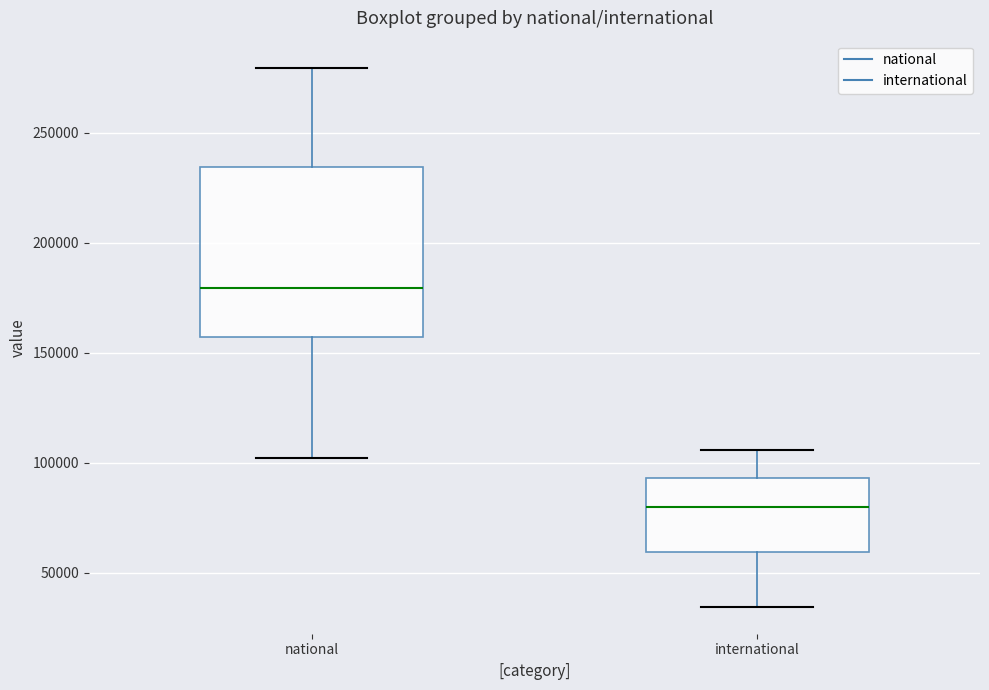

Which box has the highest median line?

national